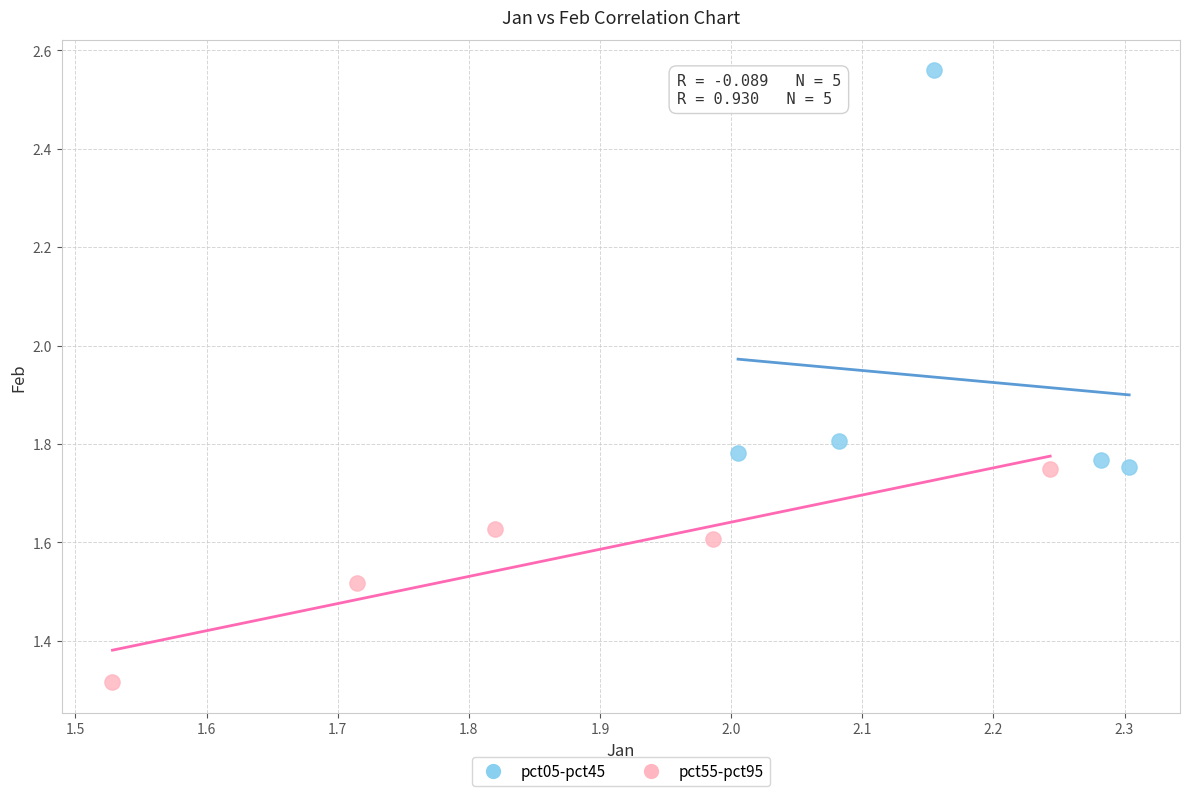

Which series has the widest spread of Y values?

pct05-pct45